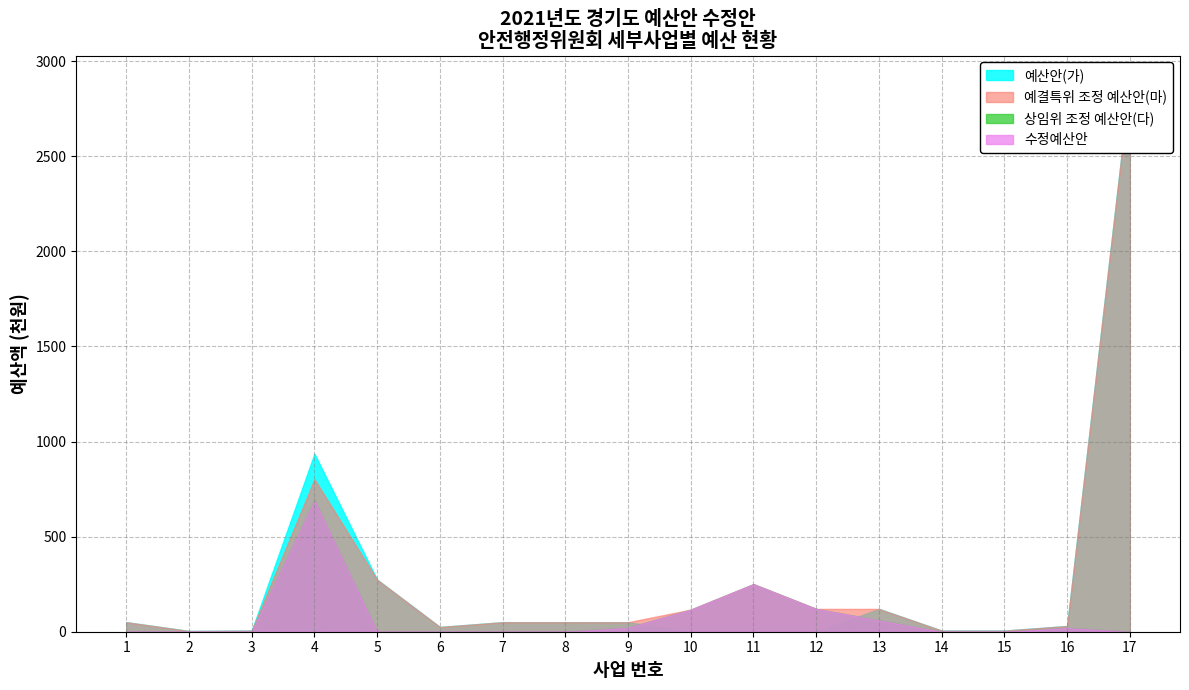

At which category does 예산안(가) reach its first local valley?

2